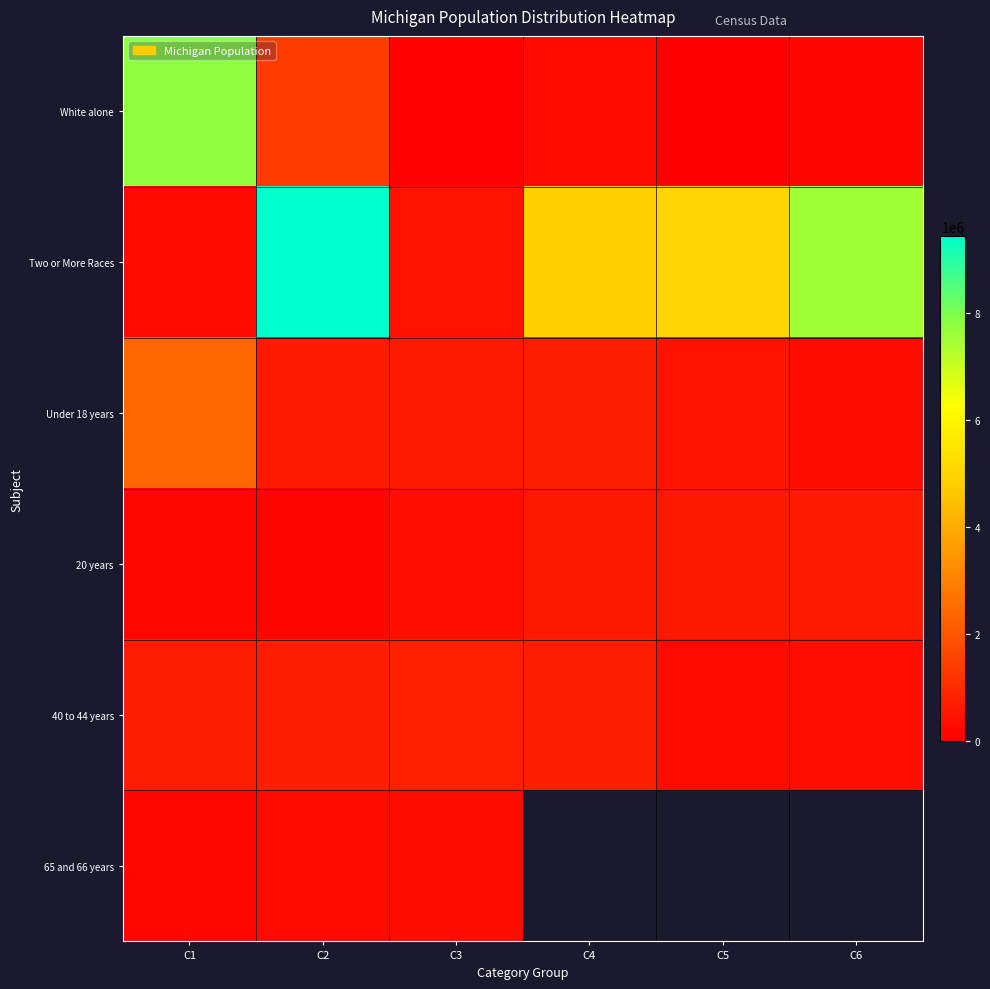

Rank the series at C3 from lowest to highest value.

White alone, 65 and 66 years, 20 years, Two or More Races, Under 18 years, 40 to 44 years